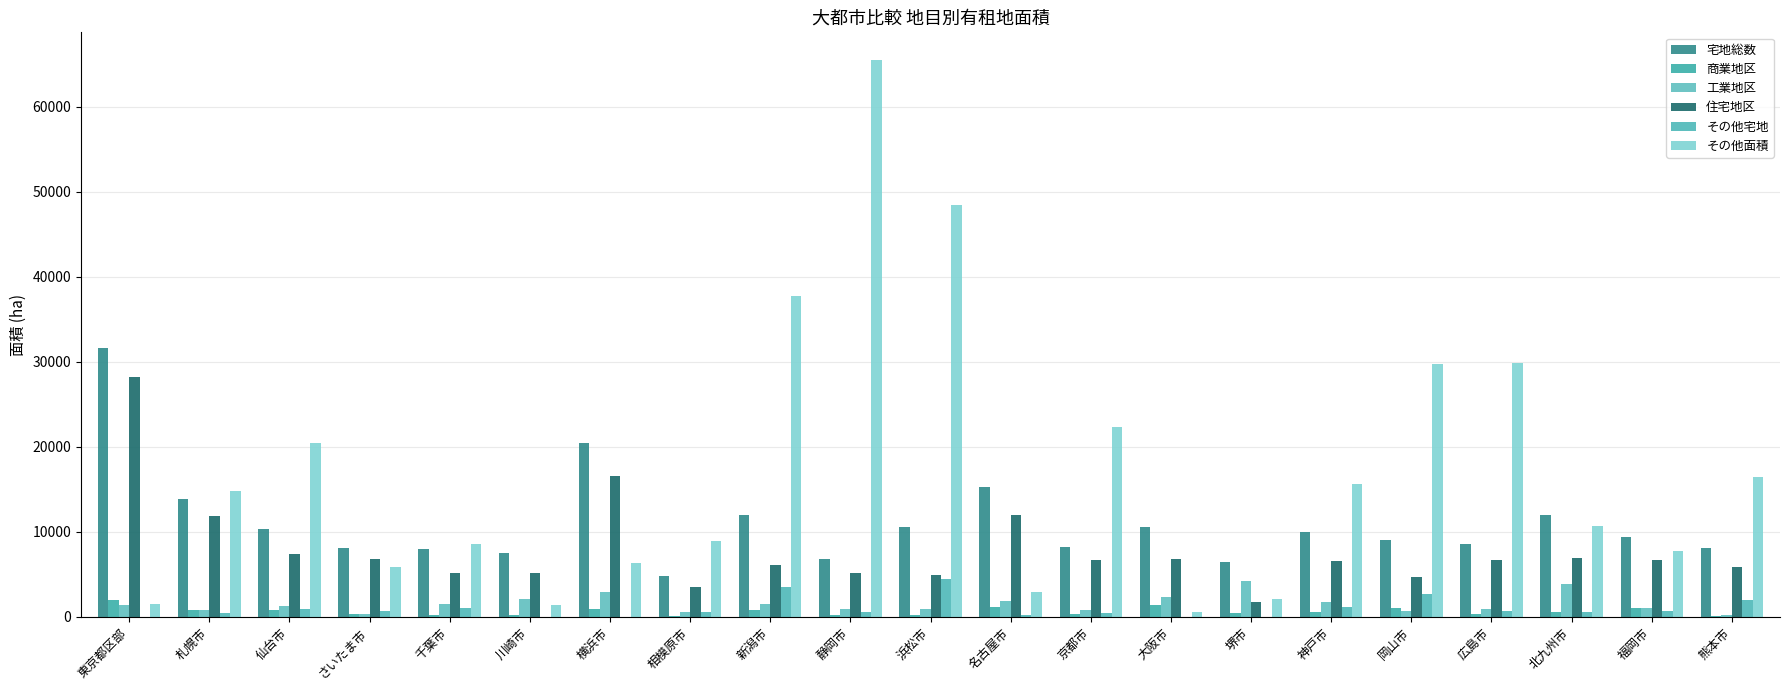

What position from the right is 広島市?

4